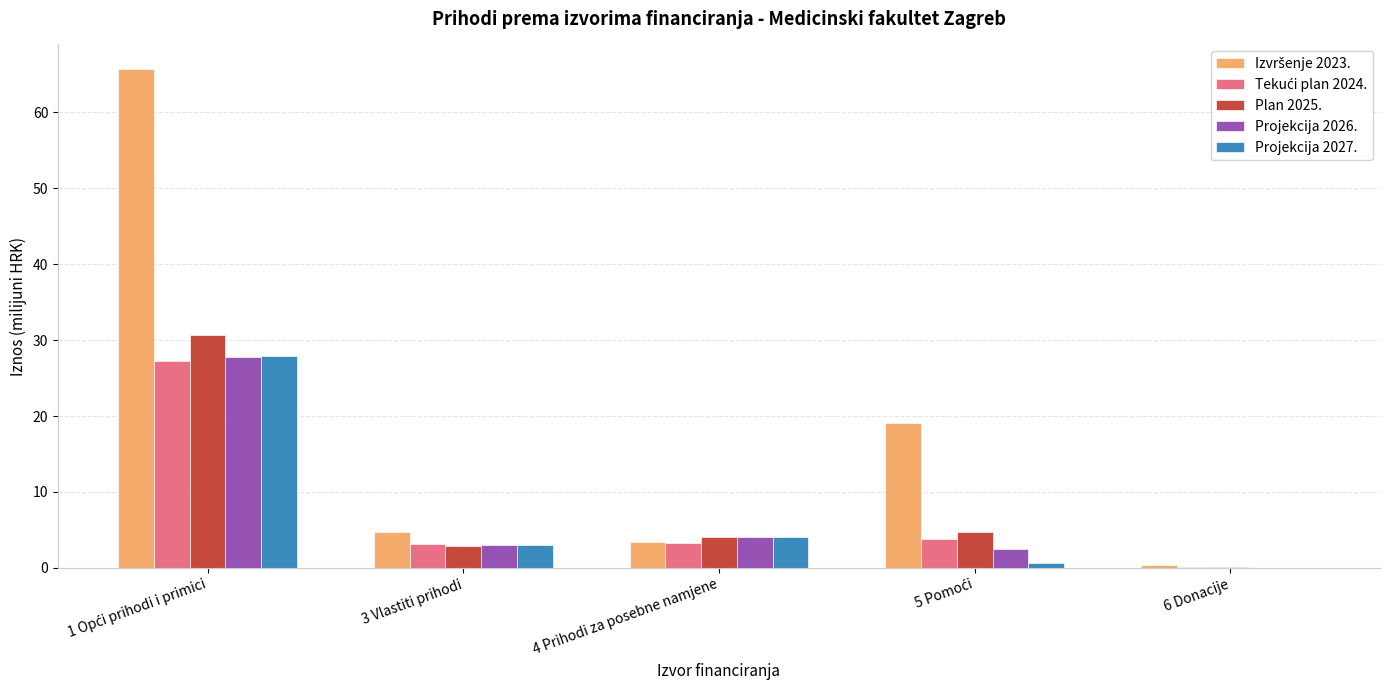

Read the Projekcija 2026. value at 3 Vlastiti prihodi.

3.0